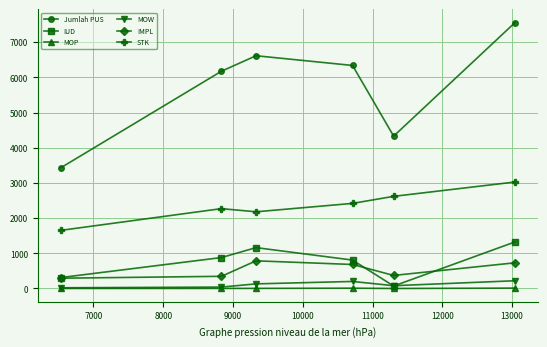

True or false: STK has more than 2 points higher than both neighbors.

False